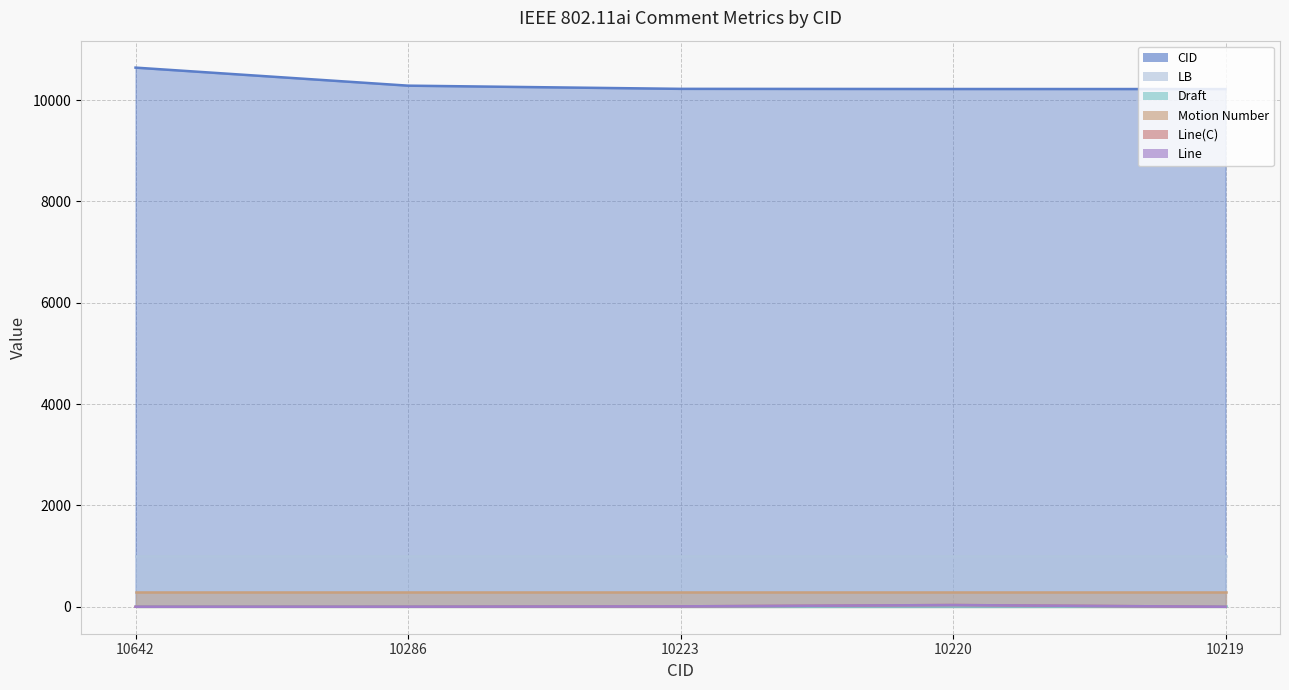

True or false: Line(C) and Line cross at least once.

False